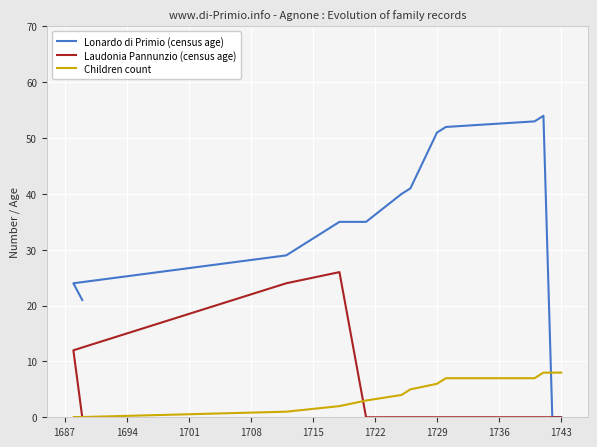

The value of Lonardo di Primio (census age) at 1750 is 22. True or false?

False